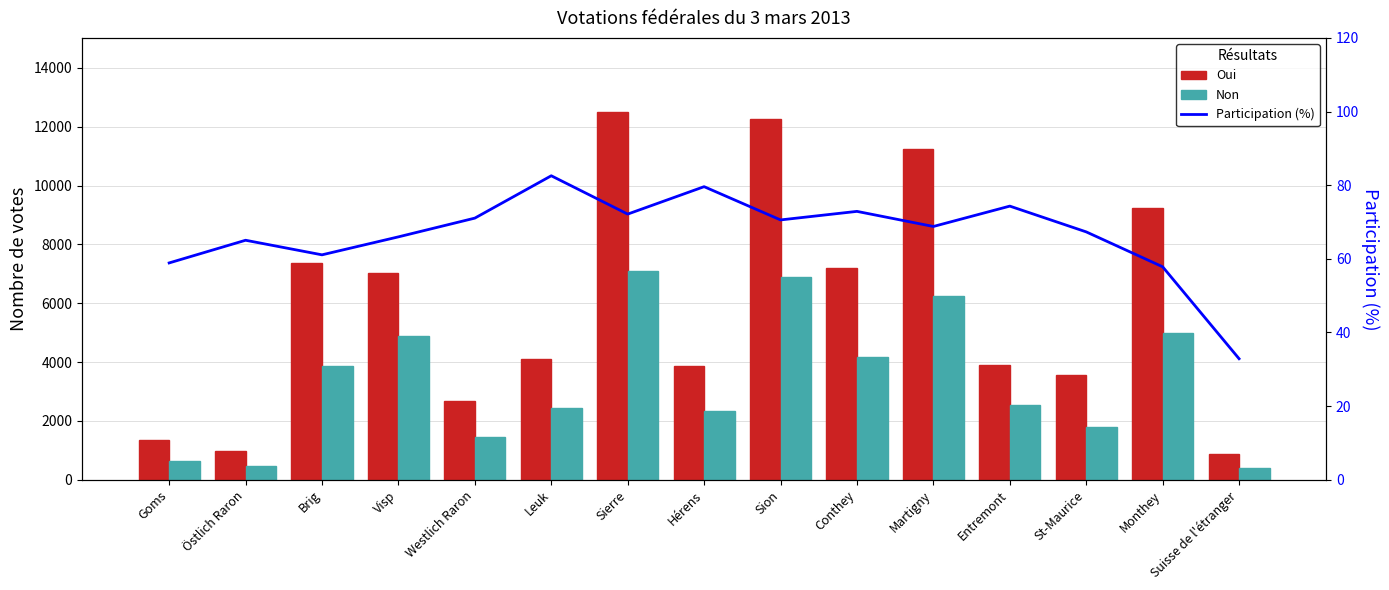

The value of Non at Hérens is 2352.0. True or false?

True